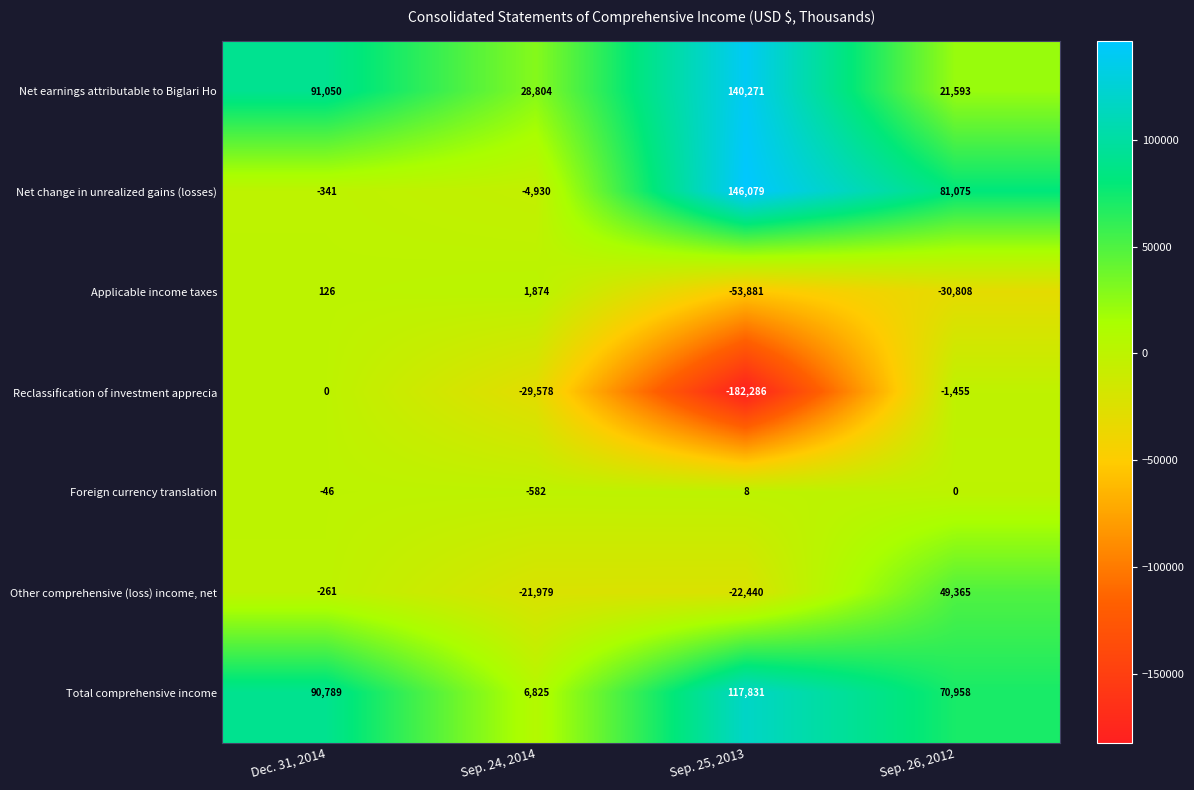

What is the maximum value shown in the chart?

146079